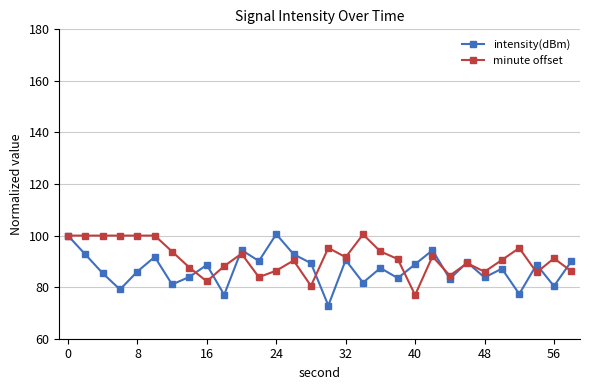

What are all the series names shown in the legend?

intensity(dBm), minute offset